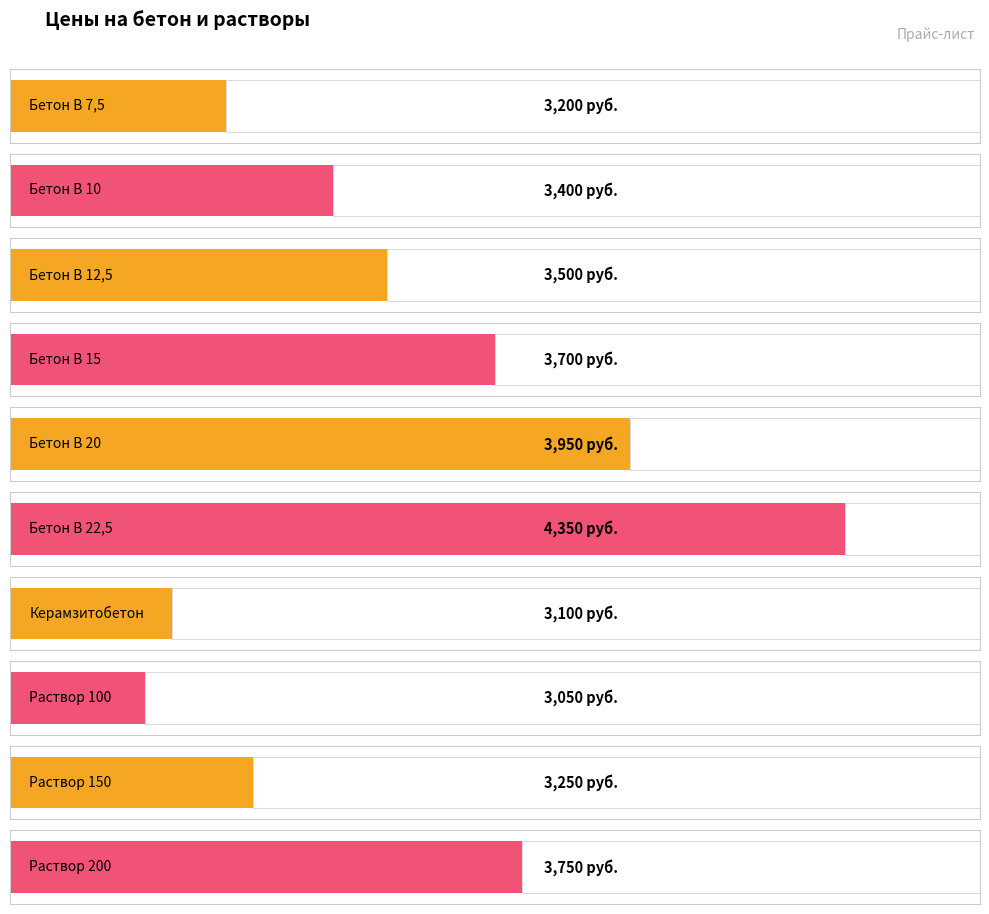

What is the change in value from Бетон В 20 to Раствор 100?

-900